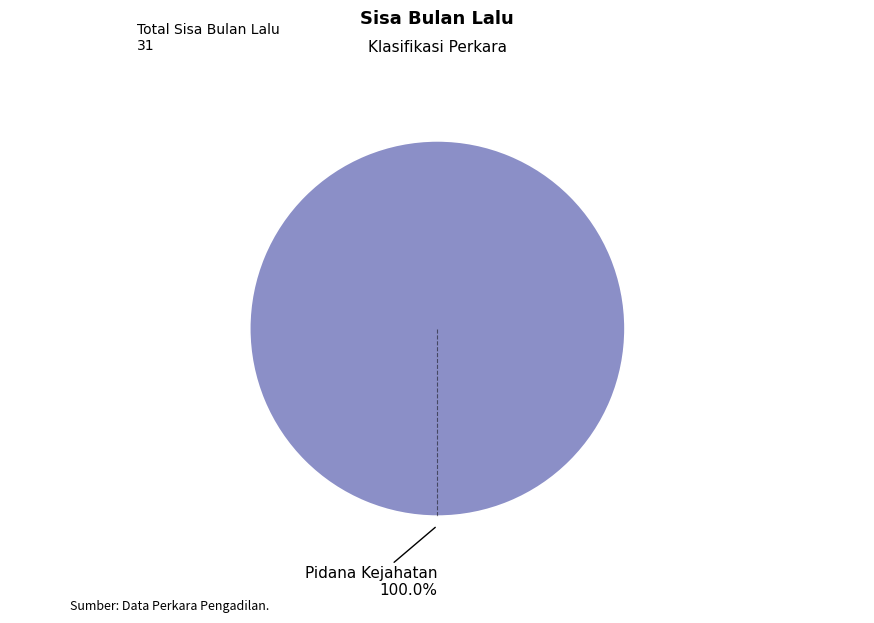

Is there any slice that represents more than half of the pie?

Yes